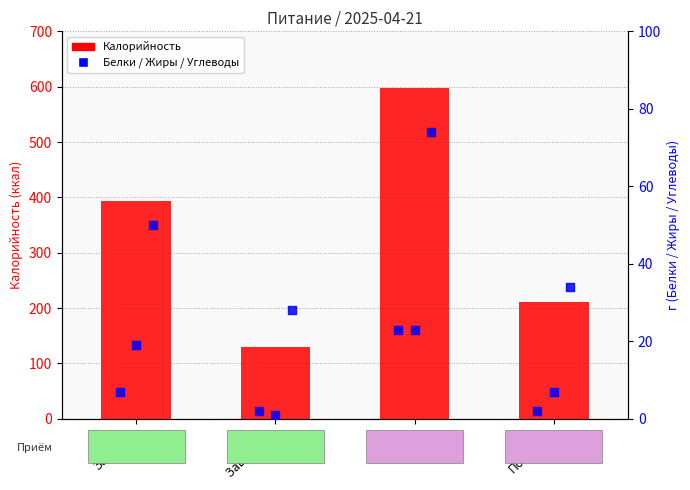

Which series reaches the minimum Y coordinate?

Жиры